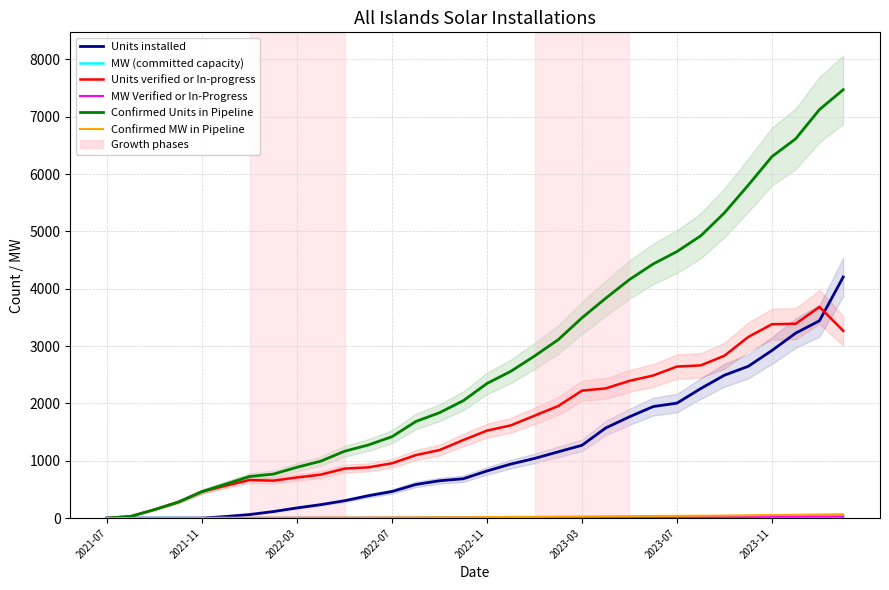

At how many categories does at least one series exceed 5718?

5